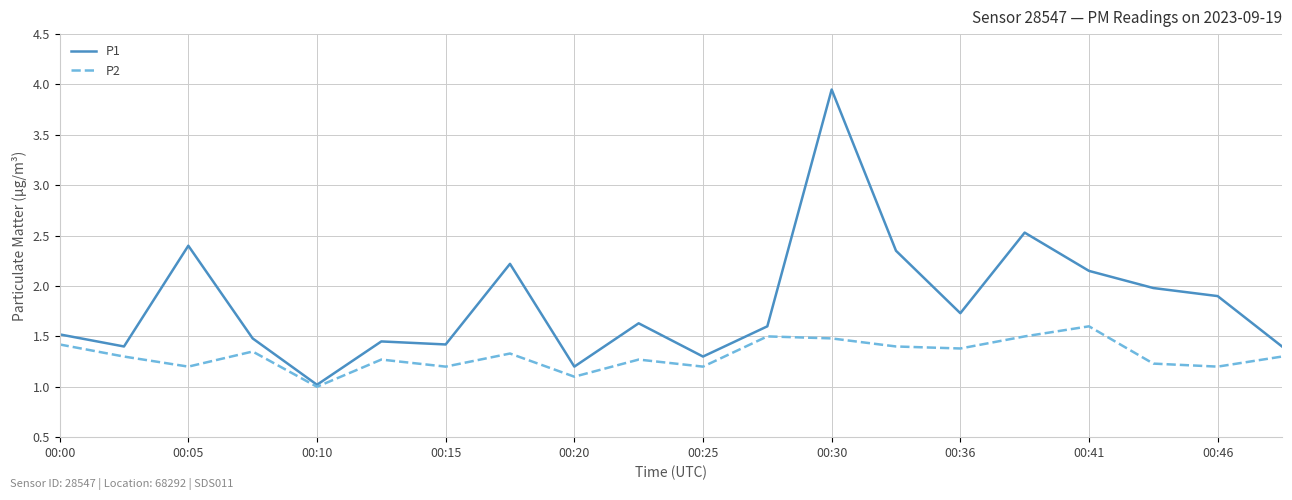

What is the average value of the P1 series?

1.8